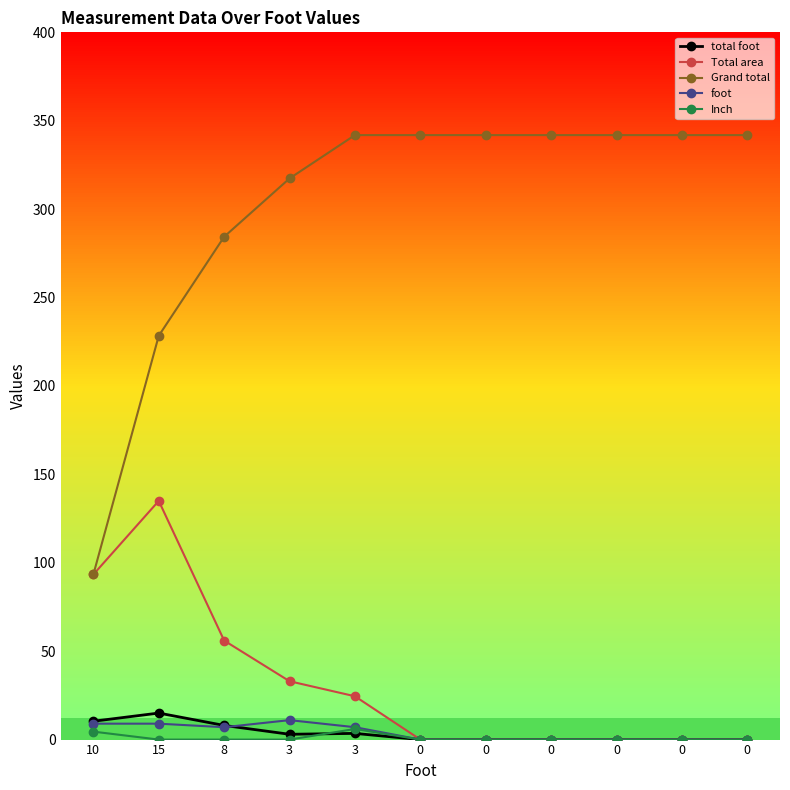

How many lines are shown in the chart?

5